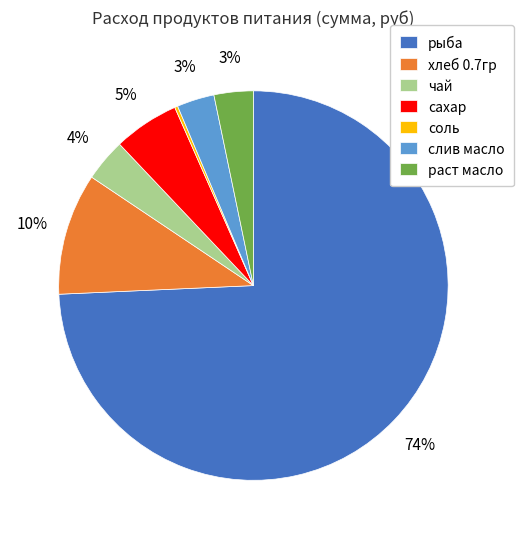

To the nearest percent, what percentage of the pie is хлеб 0.7гр?

10%